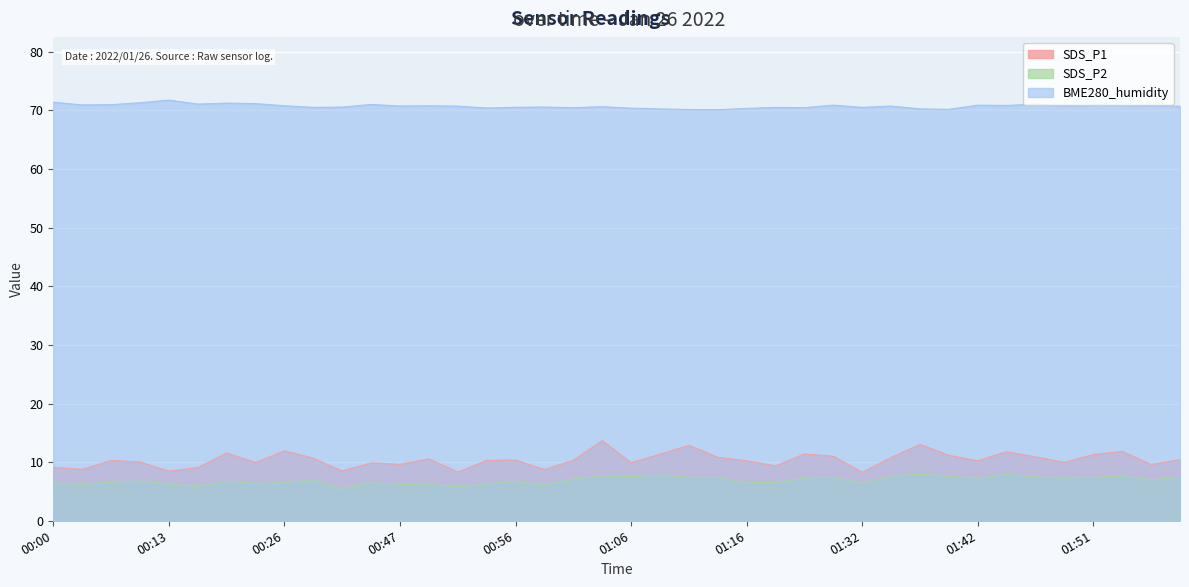

What are all the series names shown in the legend?

SDS_P1, SDS_P2, BME280_humidity